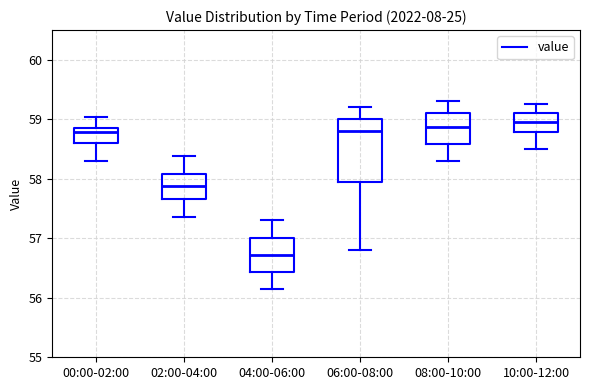

Comparing the boxes themselves (not the whiskers), which one is the tallest?

06:00-08:00